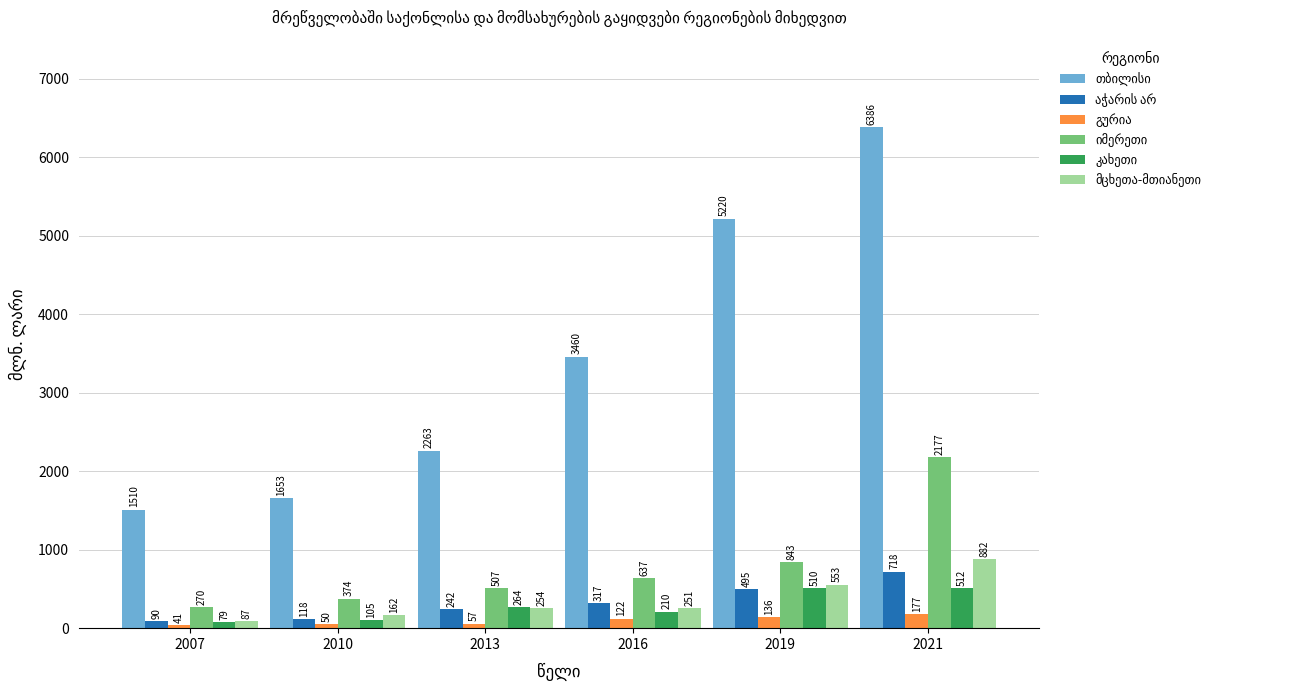

At how many categories does at least one series exceed 2389?

3